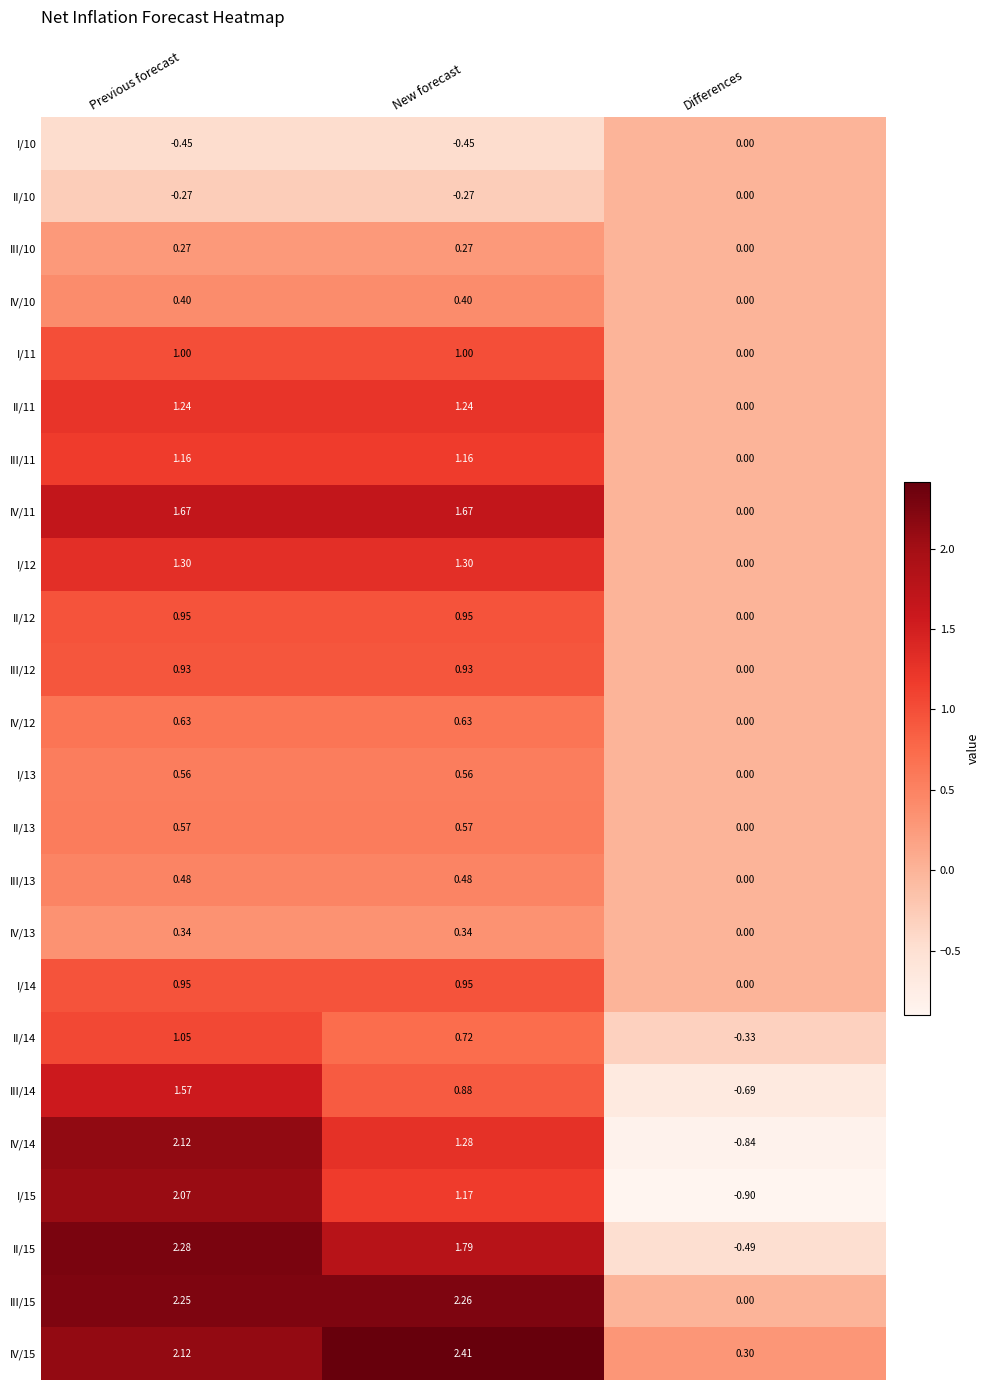

At which label does II/10 reach its peak?

Differences